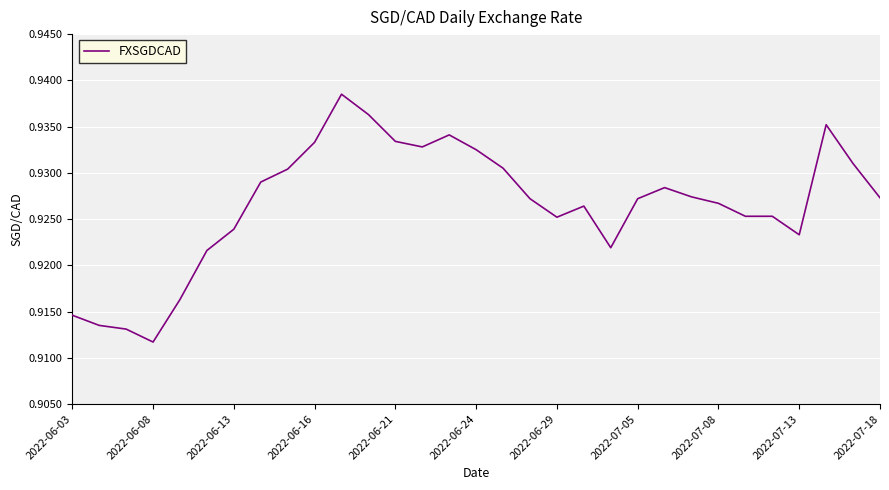

Does the chart have visible grid lines?

Yes